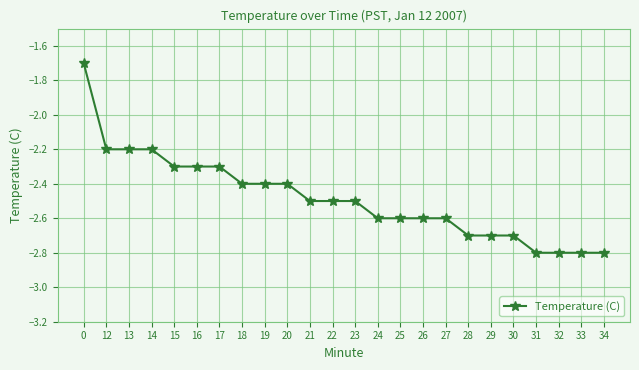

What is the difference between the second highest and second lowest values?

0.6